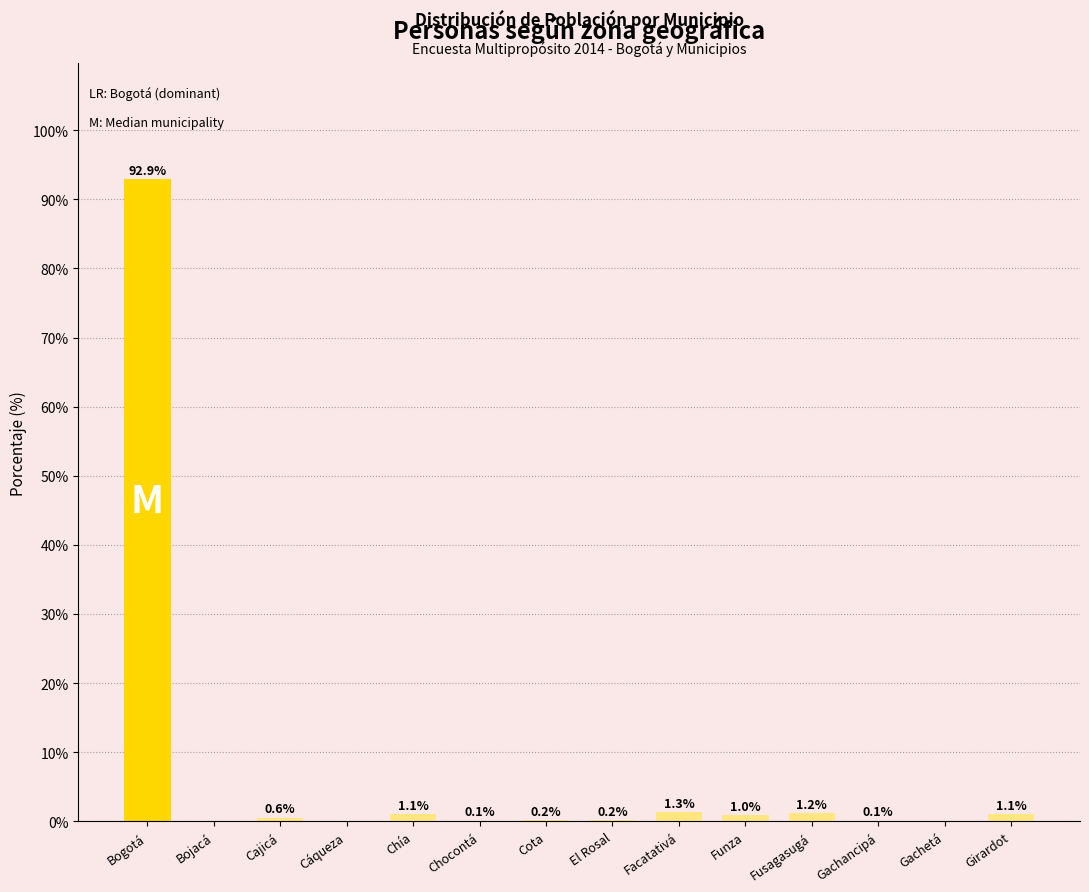

The chart shows a value of 0.2 at Cota. True or false?

True